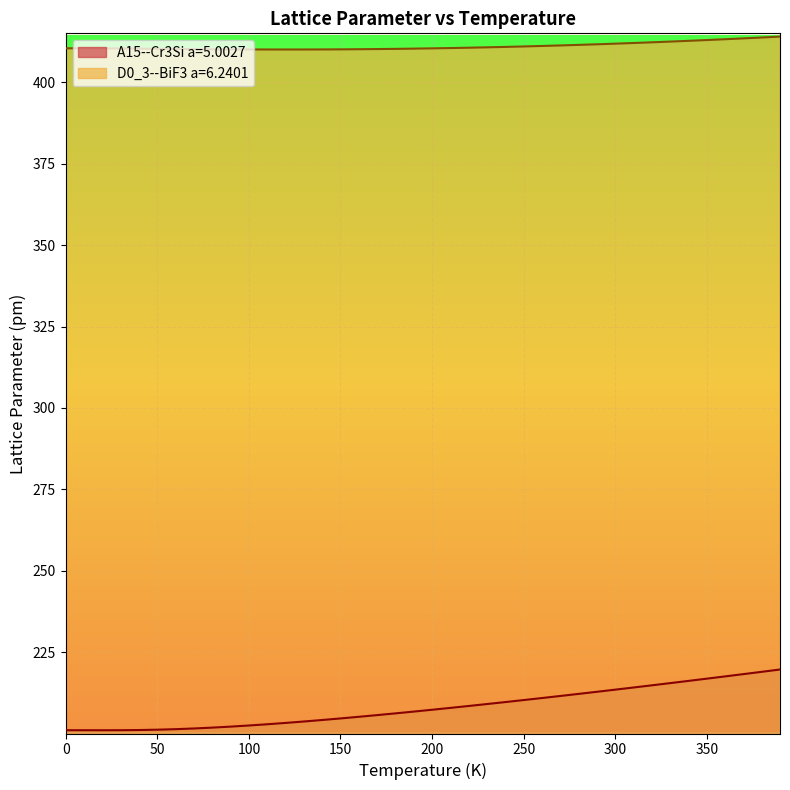

True or false: D0_3--BiF3 a=6.2401 and A15--Cr3Si a=5.0027 intersect in this chart.

False